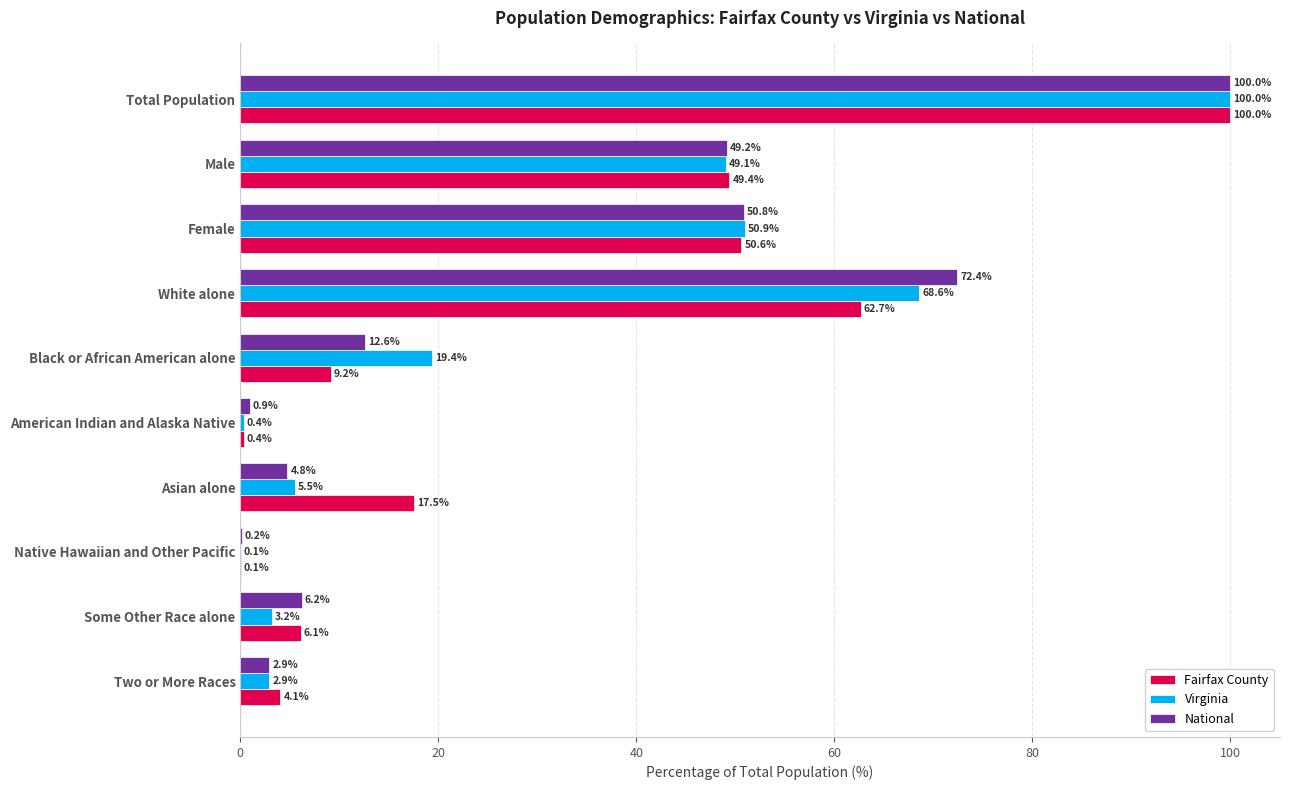

True or false: Fairfax County has a value of 9.2 at Black or African American alone.

True